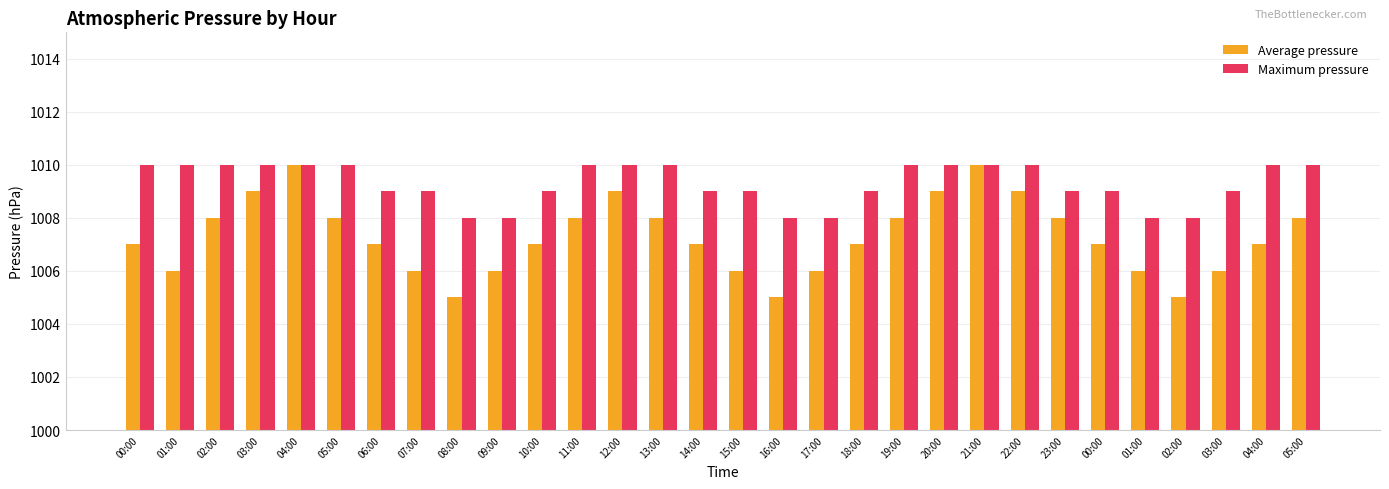

How many categories are shown in the chart?

30